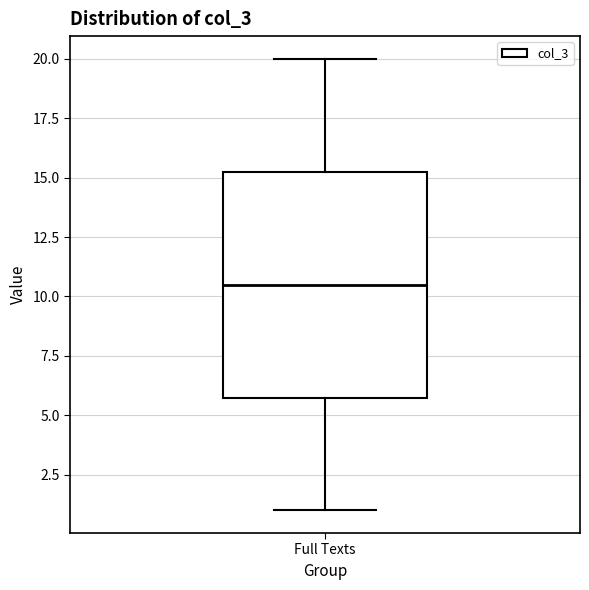

Read this box plot against the y-axis: the position of the median line, the range covered by the box, and the ends of both whiskers. The values are not printed on the chart, so give them approximately, as read against the axis.

median 10.5, box 6.0 to 15.5, whiskers 1.0 to 20.0